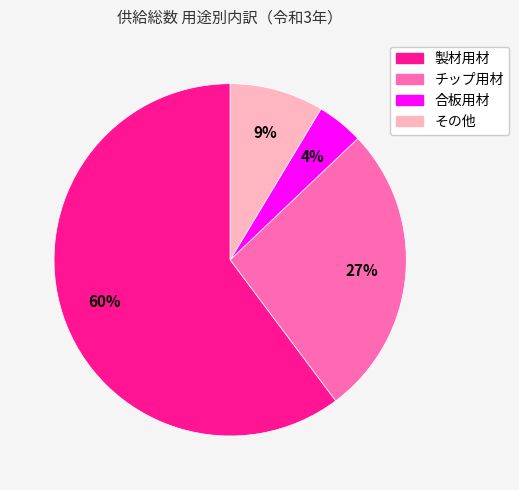

Count the number of slices in the pie.

4